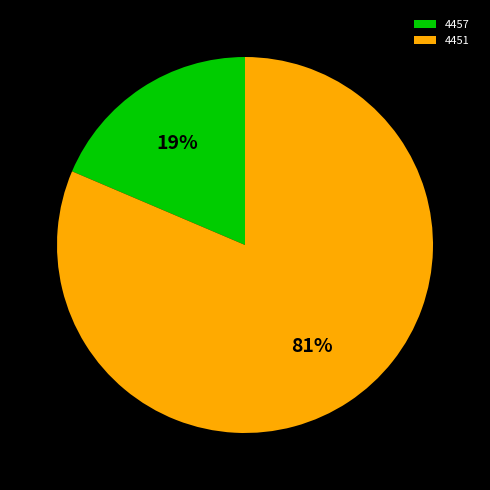

How many segments does this pie chart have?

2